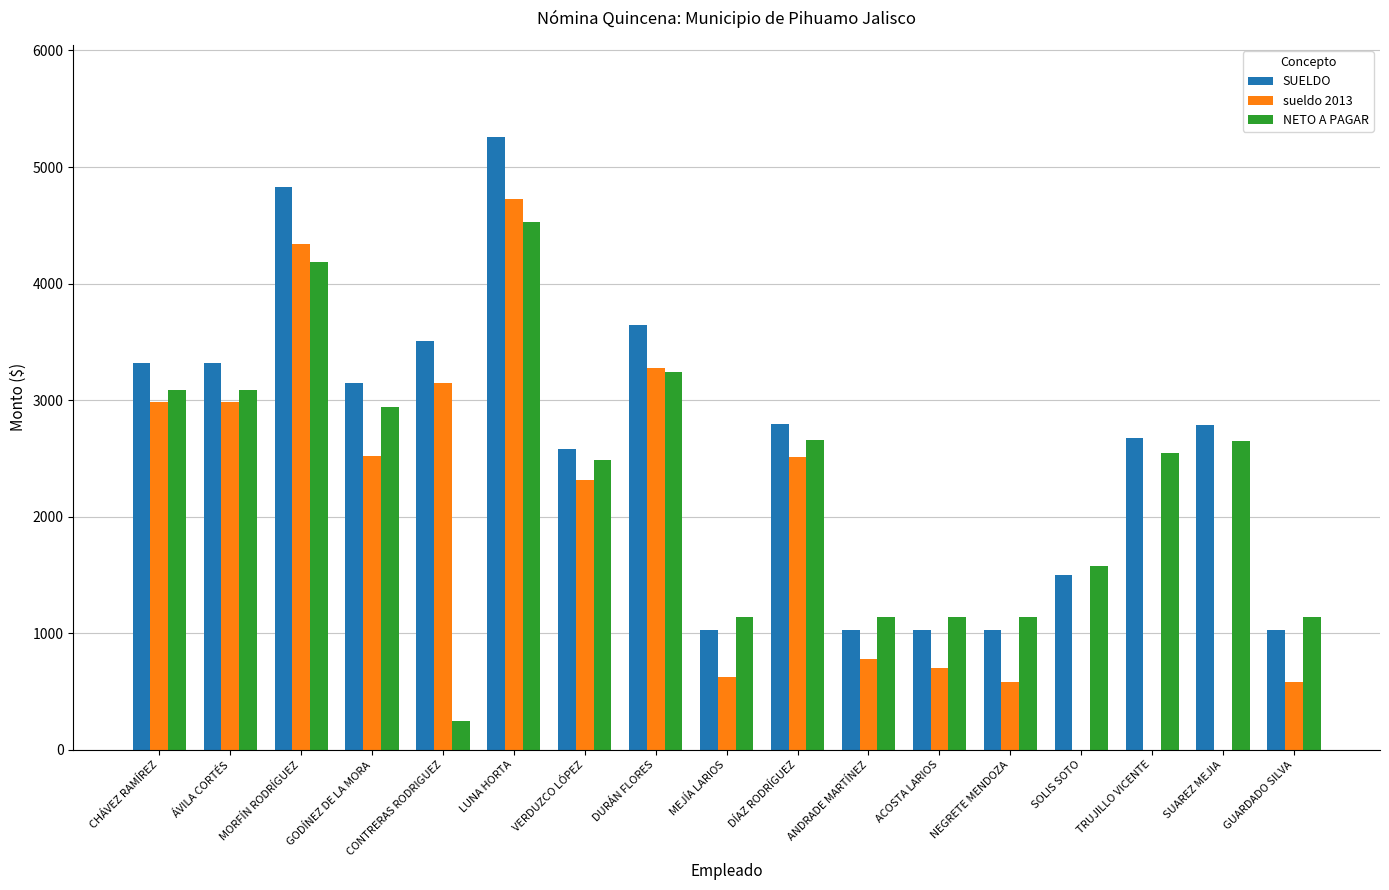

Is the value of sueldo 2013 at GODÍNEZ DE LA MORA greater than the value of NETO A PAGAR at ÁVILA CORTÉS?

No